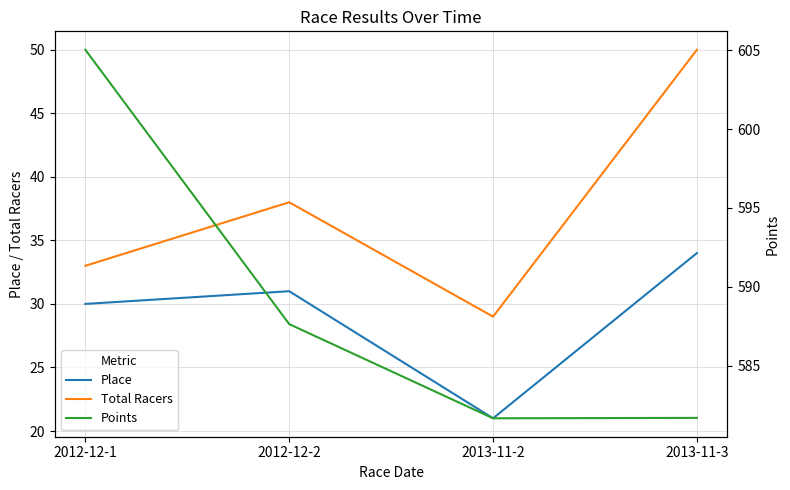

Which series changed the most between 2012-12-1 and 2013-11-3?

Points